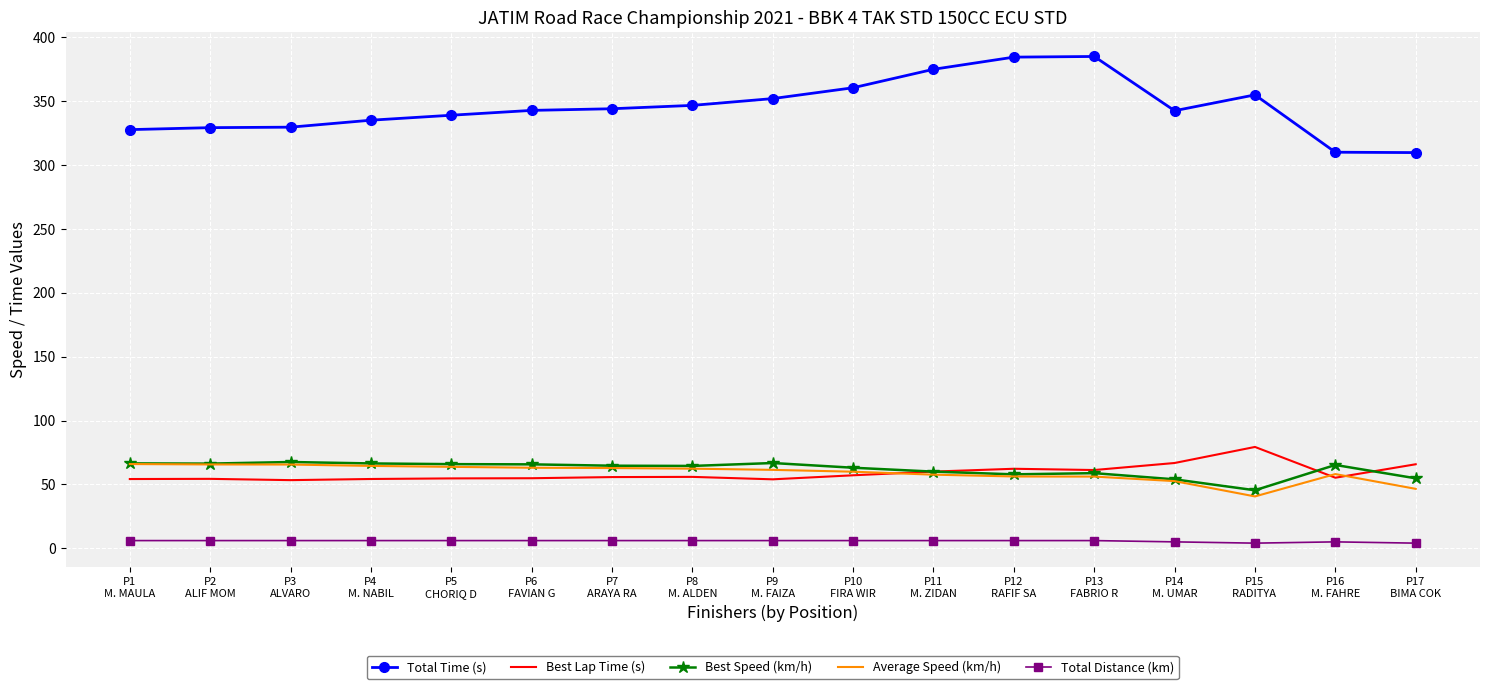

Which series has the largest range (max minus min)?

Total Time (s)